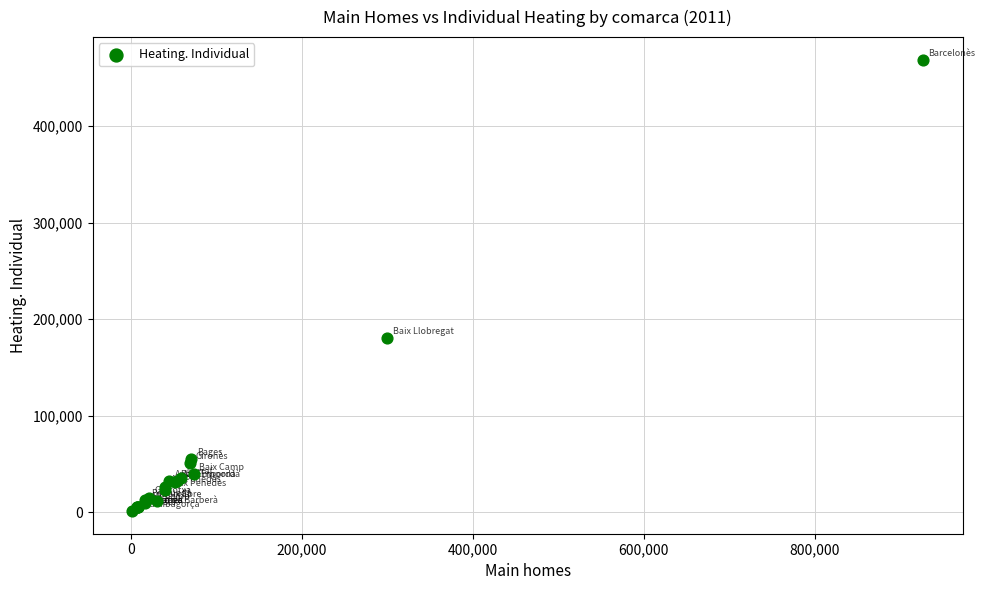

What Y value in the scatter plot is closest to 234897?

180451